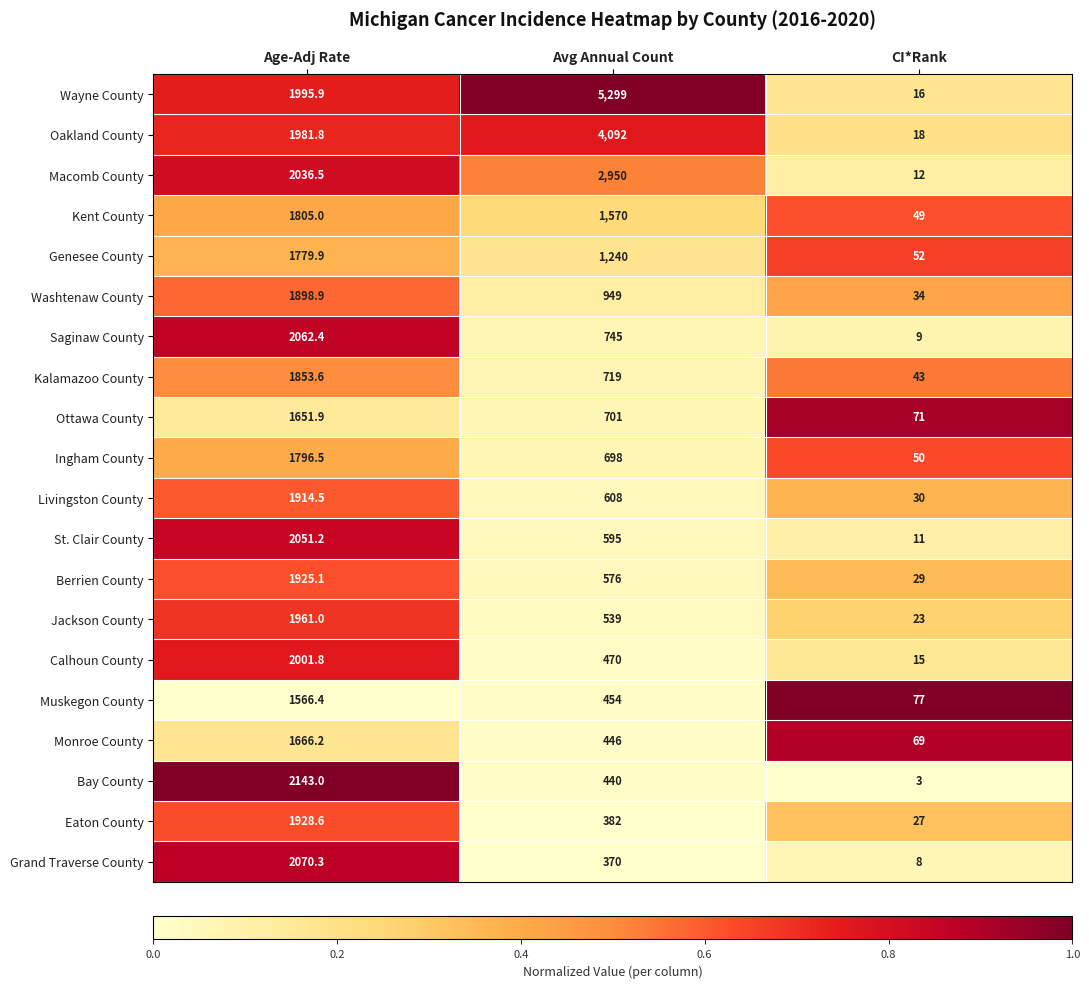

What is the maximum value shown in the chart?

5299.0